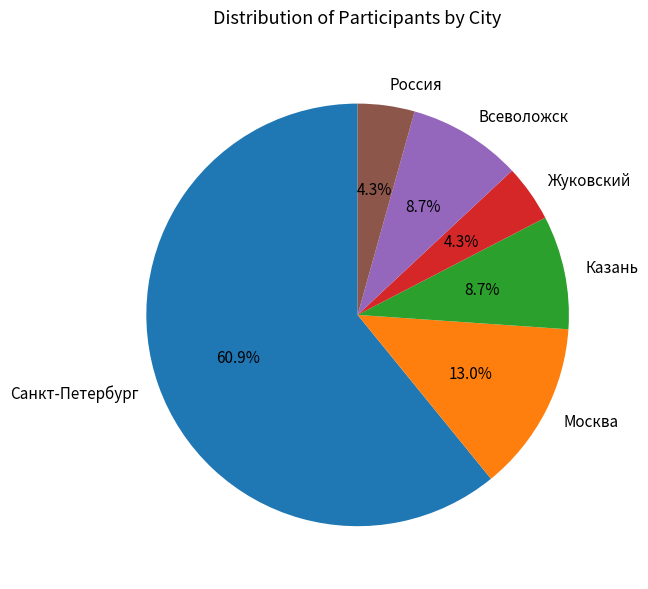

Which slice is the largest?

Санкт-Петербург